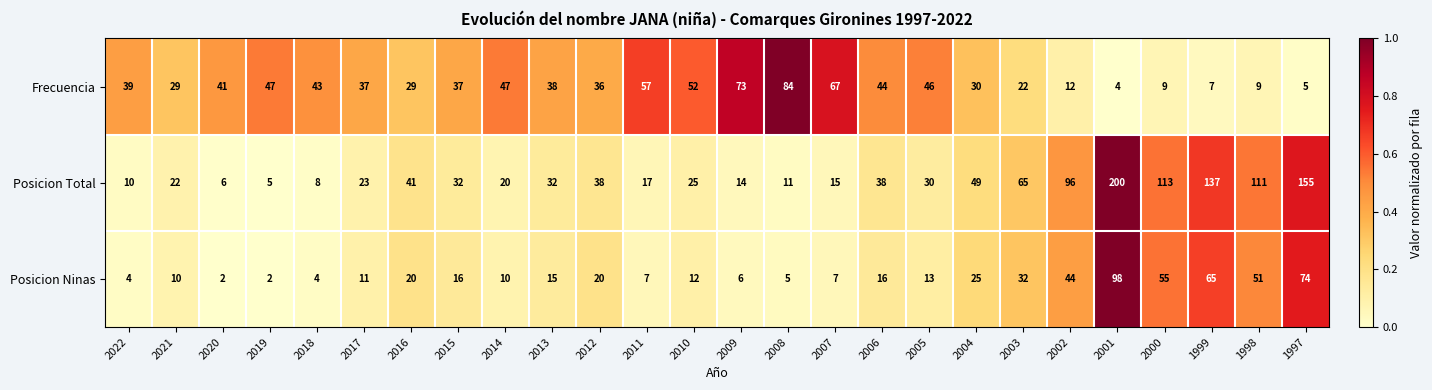

Count the number of data series in this chart.

3